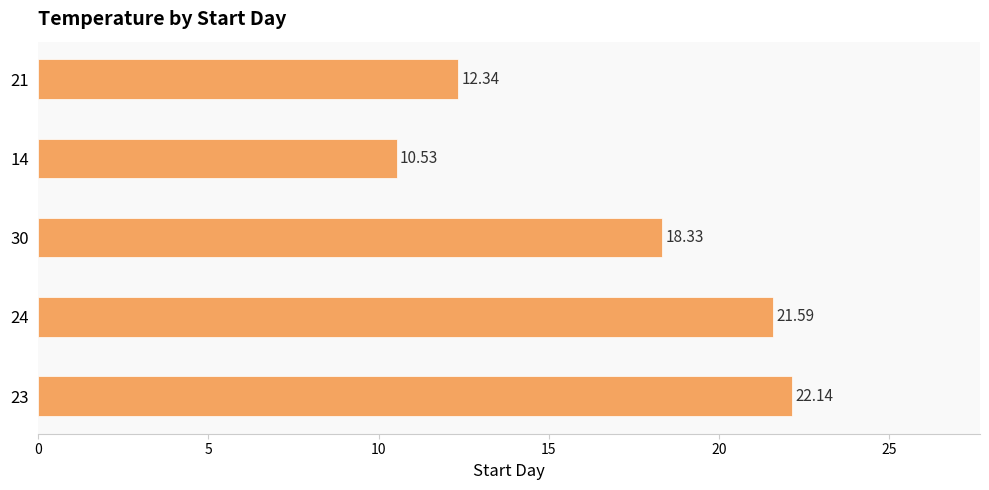

List the labels in order of value, smallest first.

14, 21, 30, 24, 23